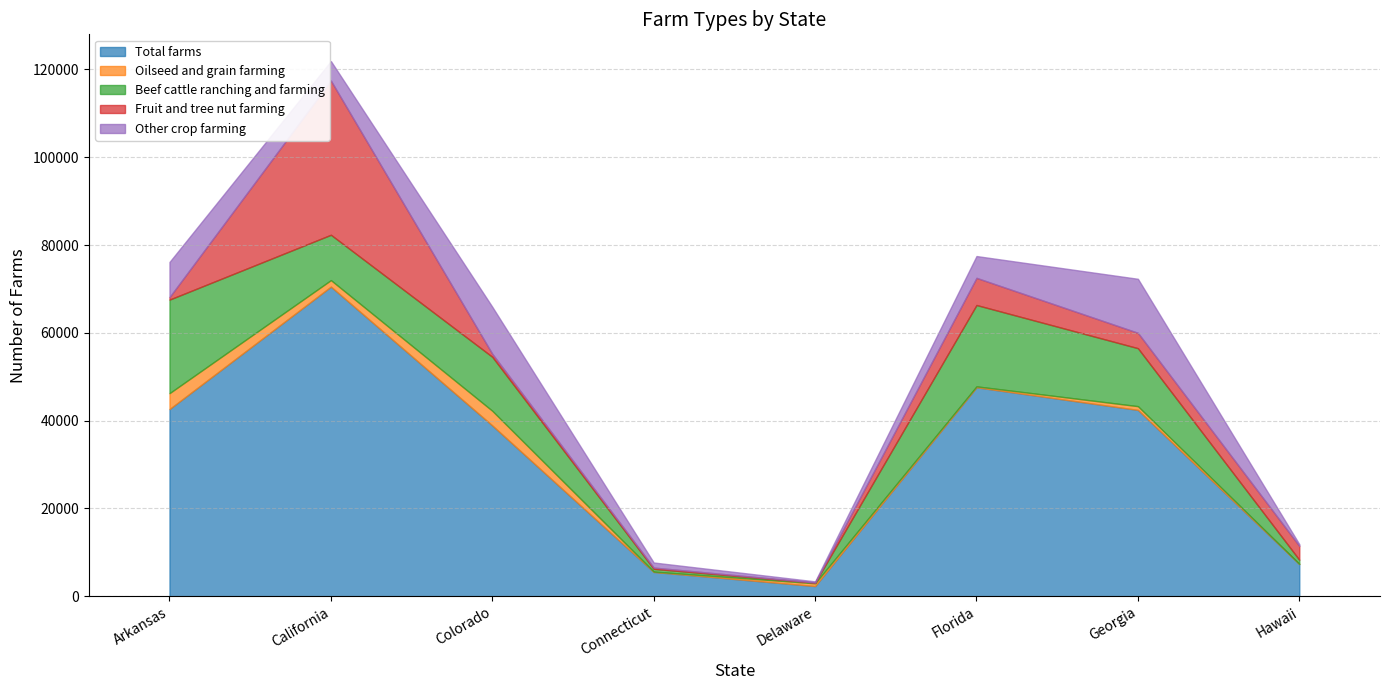

The value of Total farms at Georgia is 9807. True or false?

False